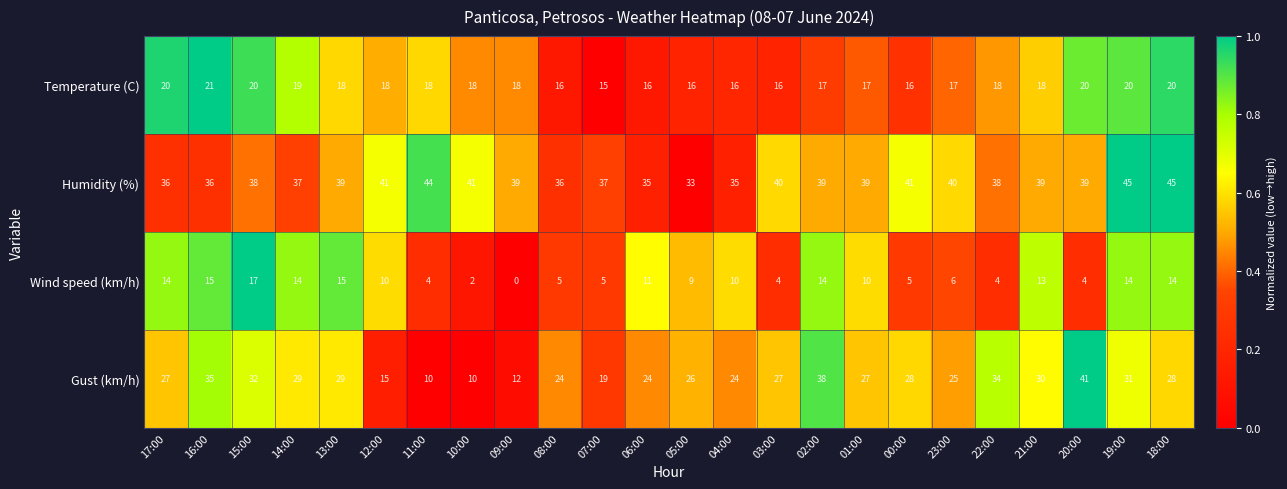

What is the average value of the Wind speed (km/h) series?

9